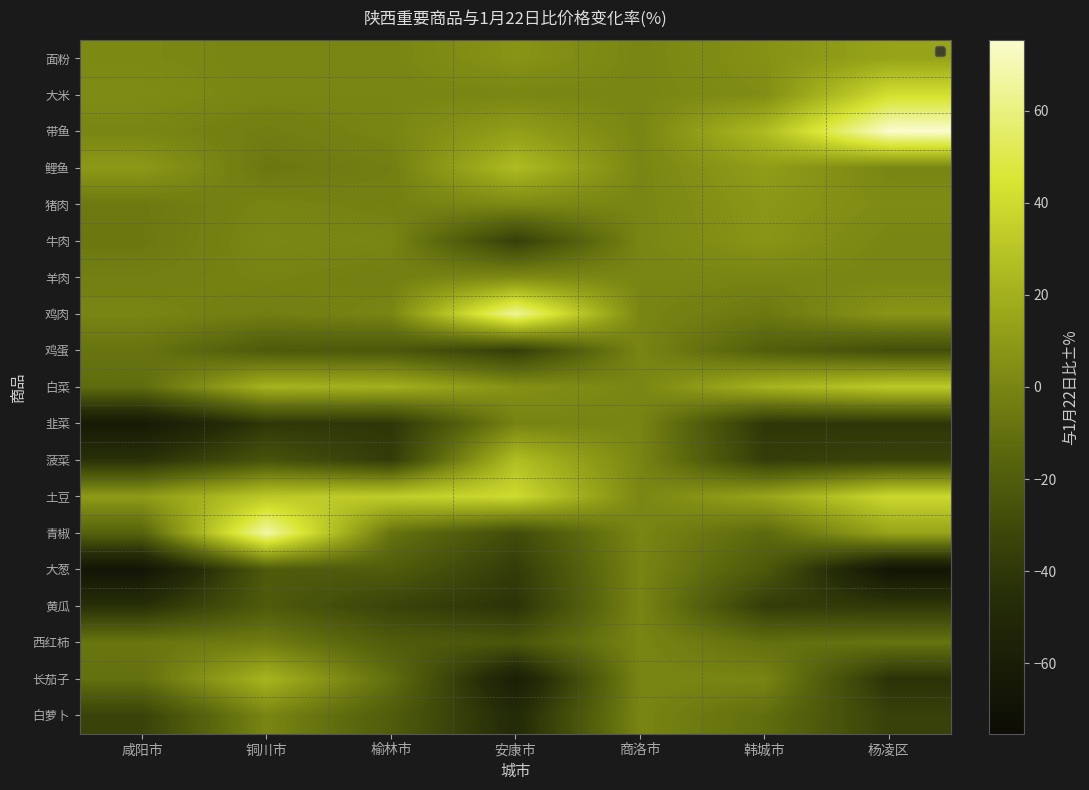

Which series changed the most between 咸阳市 and 铜川市?

青椒